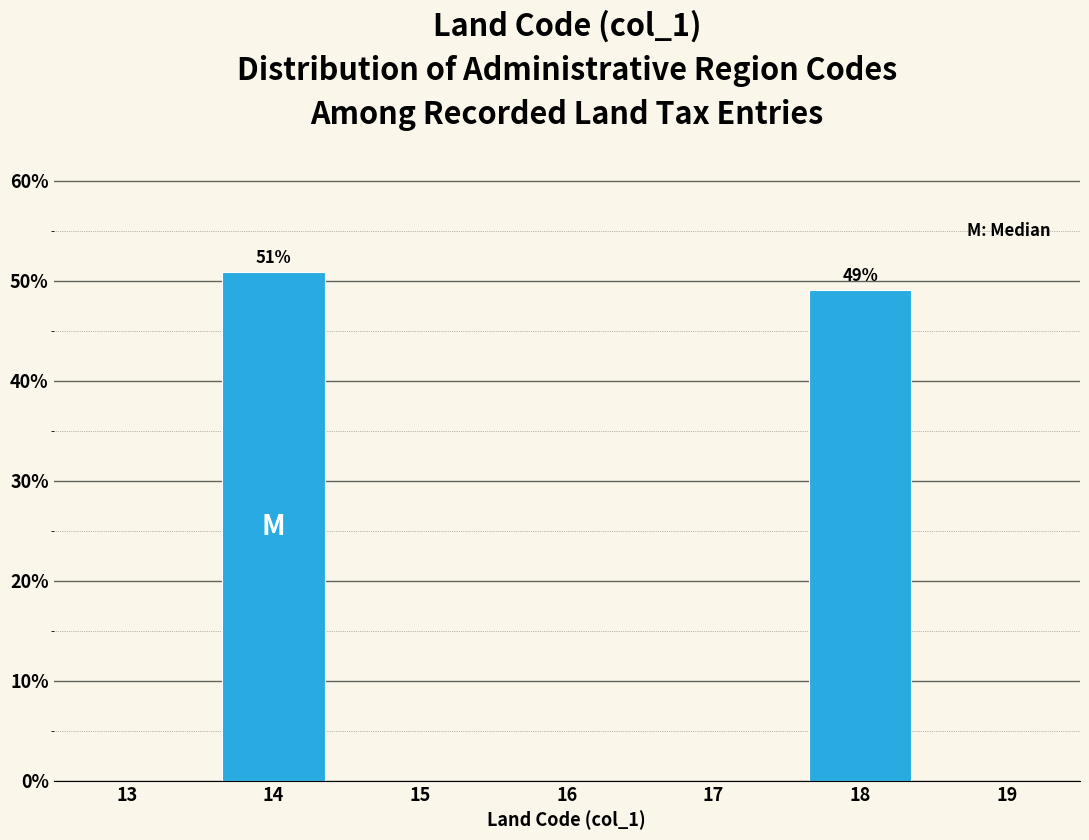

What is the average value?

50.0